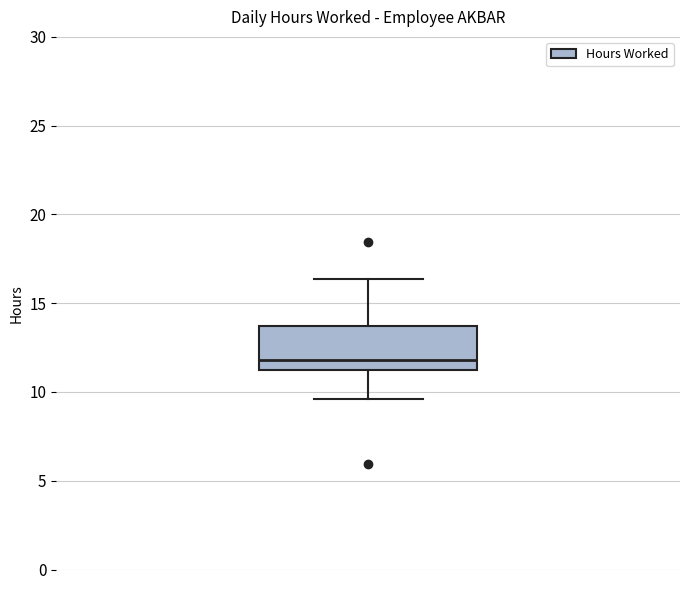

Read this box plot against the y-axis: the position of the median line, the range covered by the box, and the ends of both whiskers. The values are not printed on the chart, so give them approximately, as read against the axis.

median 12.0, box 11.5 to 13.5, whiskers 9.5 to 16.5